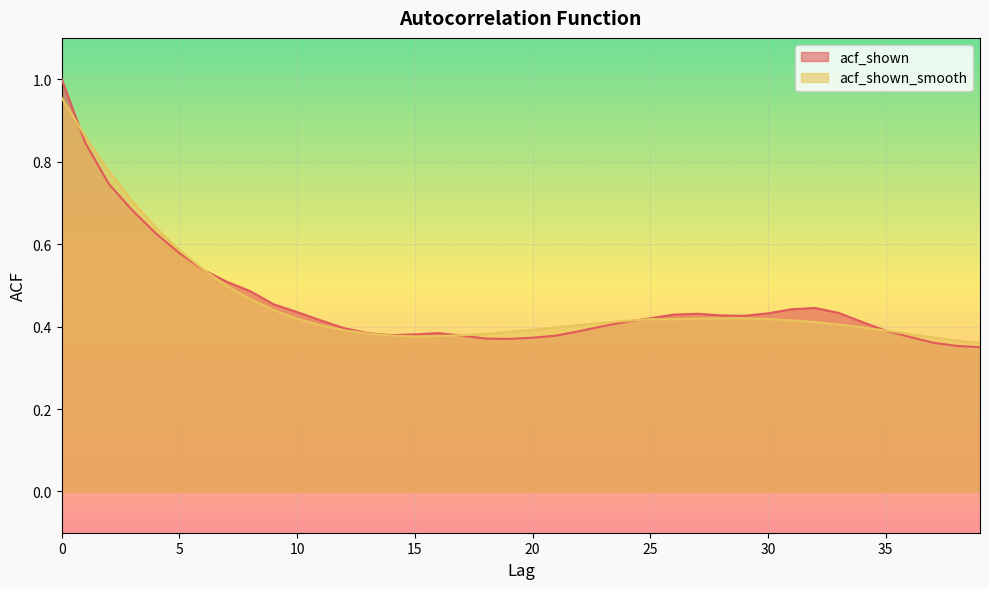

Which category has the lowest value across all series?

39